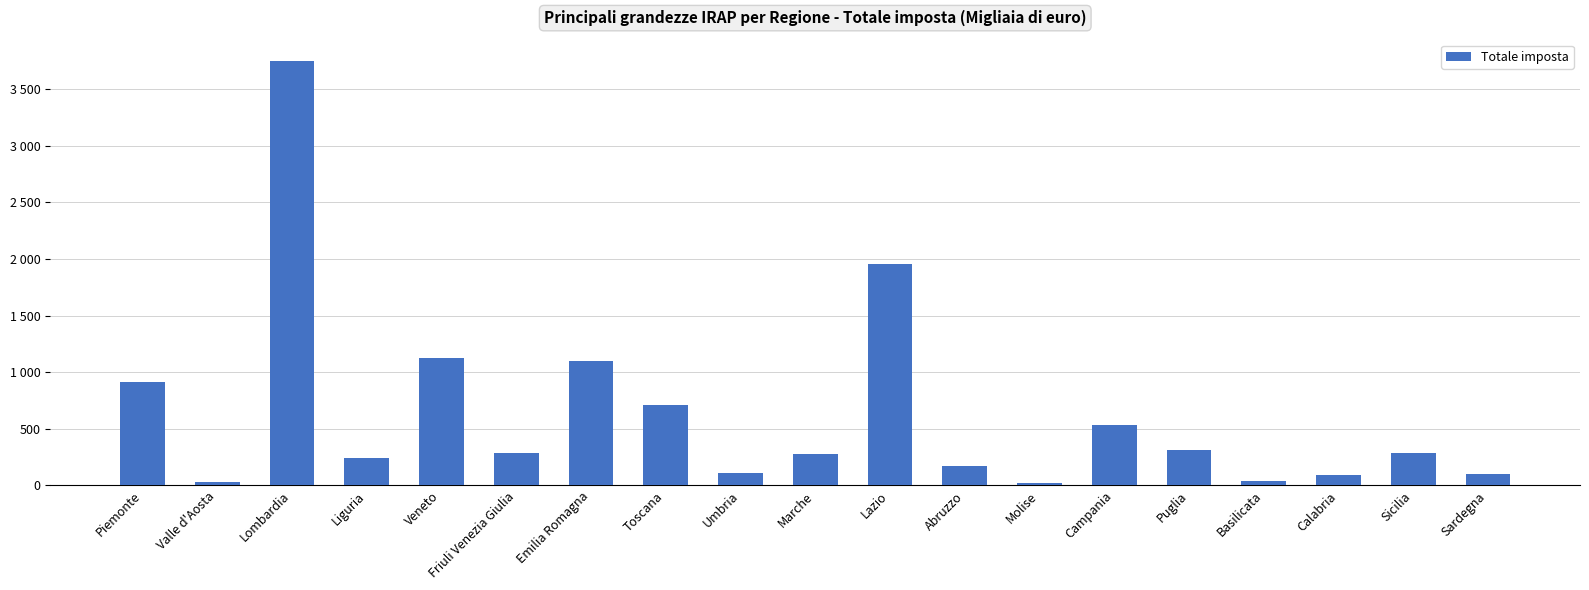

Rank the categories by value from lowest to highest.

Molise, Valle d'Aosta, Basilicata, Calabria, Sardegna, Umbria, Abruzzo, Liguria, Marche, Friuli Venezia Giulia, Sicilia, Puglia, Campania, Toscana, Piemonte, Emilia Romagna, Veneto, Lazio, Lombardia